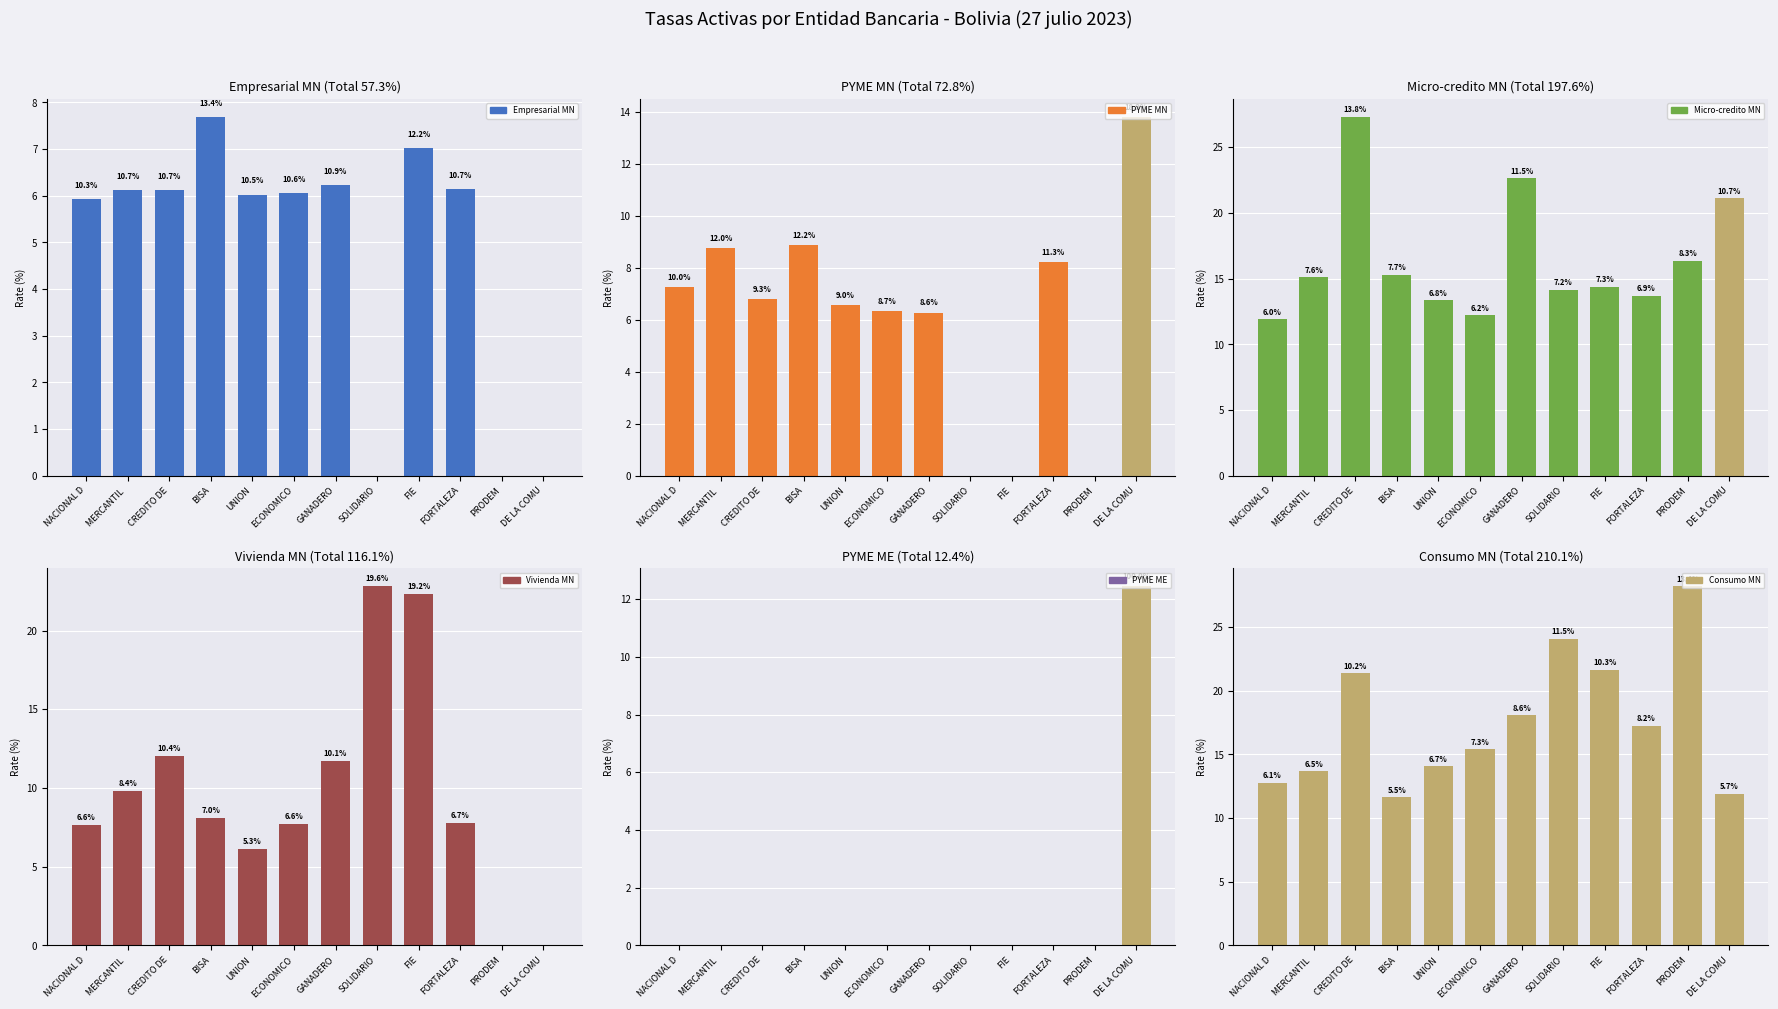

Rank the series at UNION from highest to lowest value.

Consumo MN, Micro-credito MN, PYME MN, Vivienda MN, Empresarial MN, PYME ME